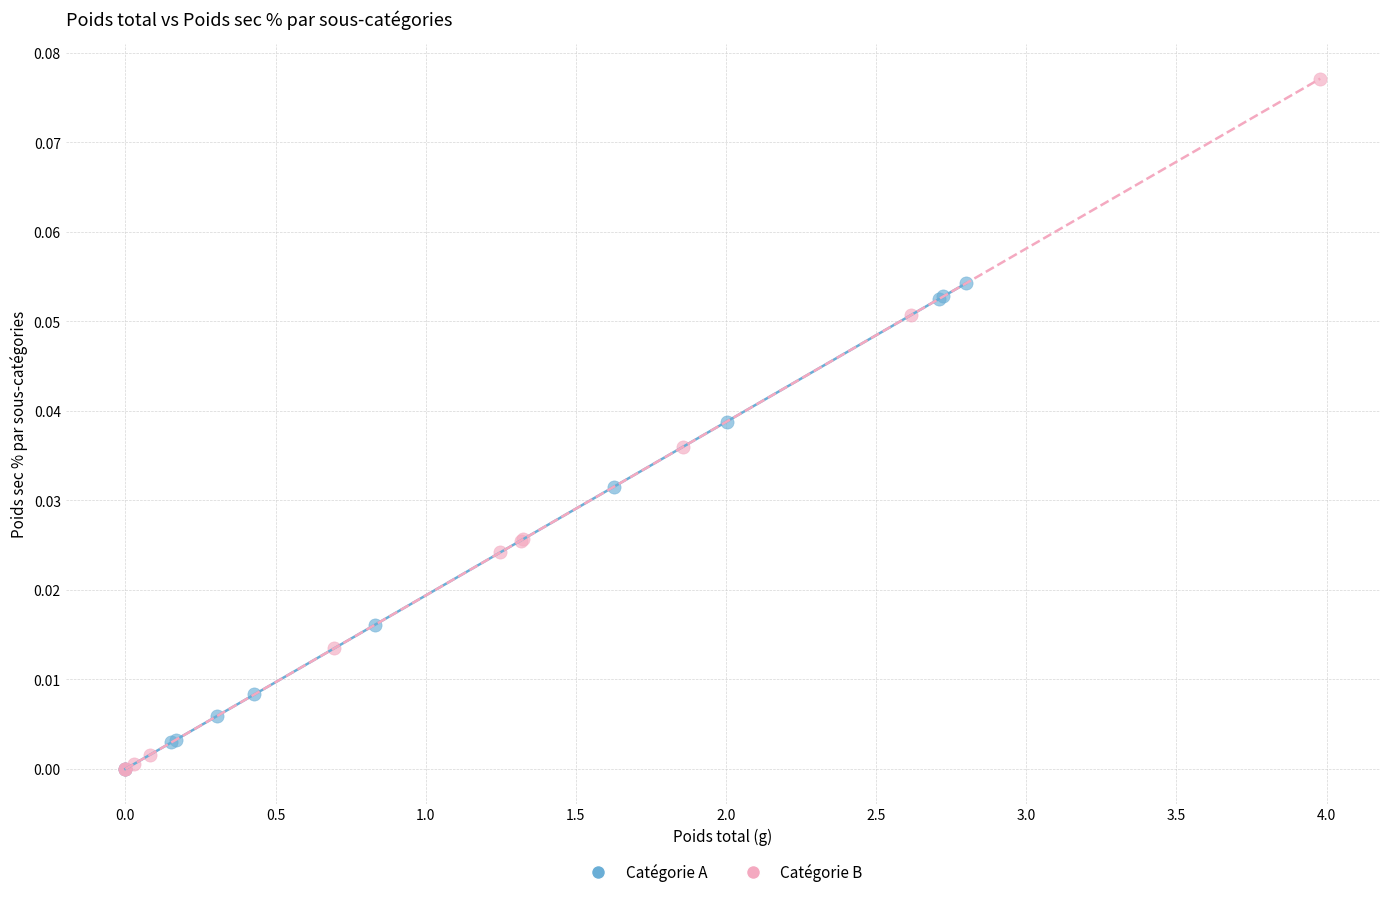

Which series contains the highest Y value?

Catégorie B